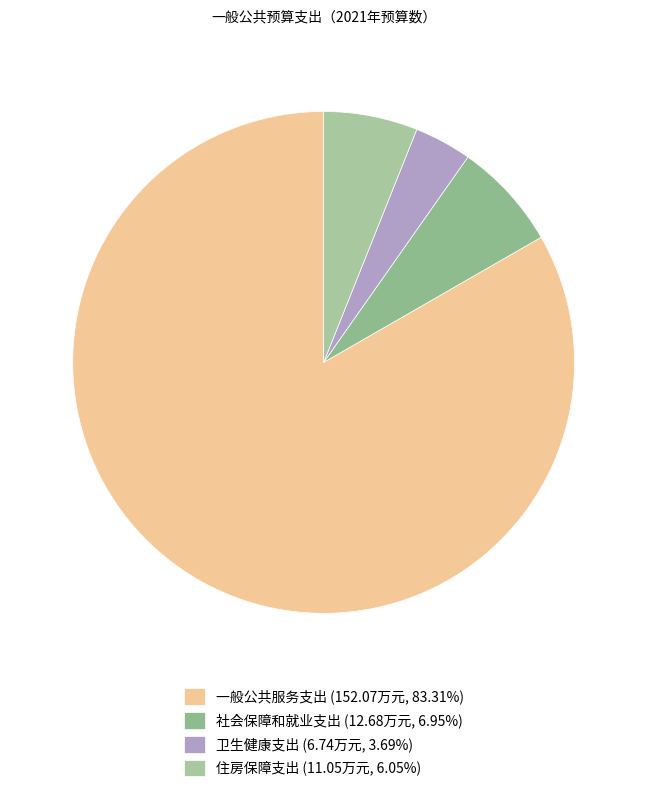

To the nearest percent, what portion does 社会保障和就业支出 represent?

7%